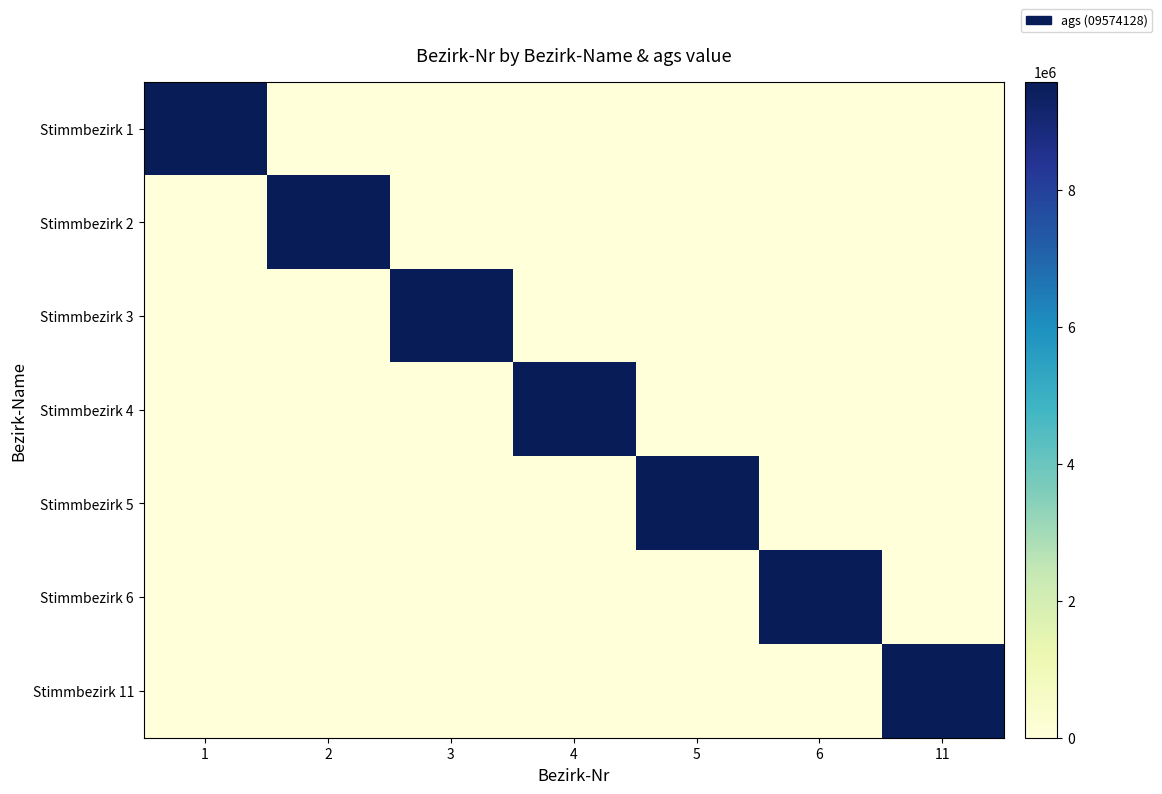

What is the spread (max minus min) of values at 1?

9574128